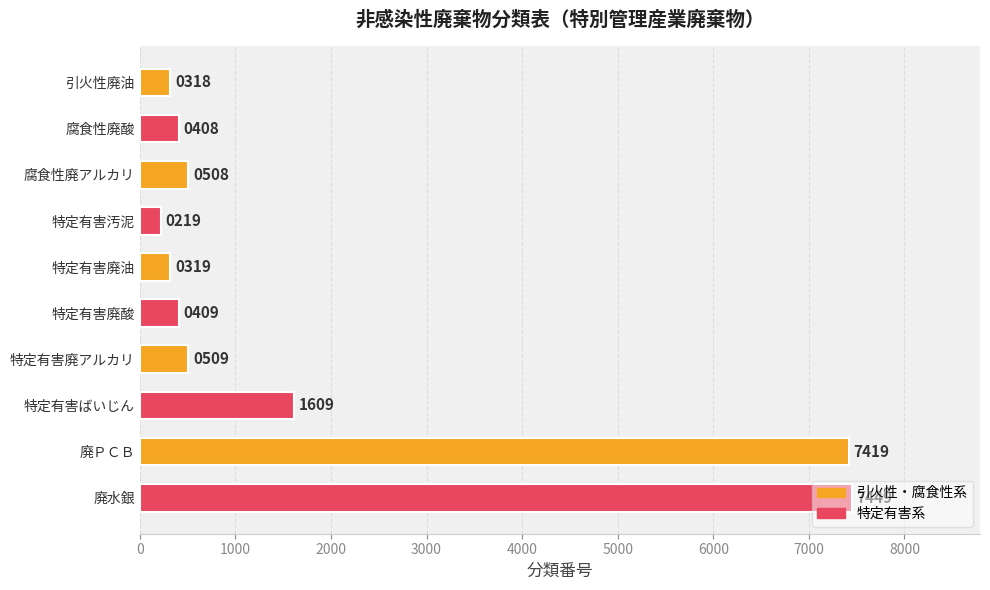

Approximately how many times larger is the value at 腐食性廃アルカリ compared to 特定有害ばいじん?

0.3